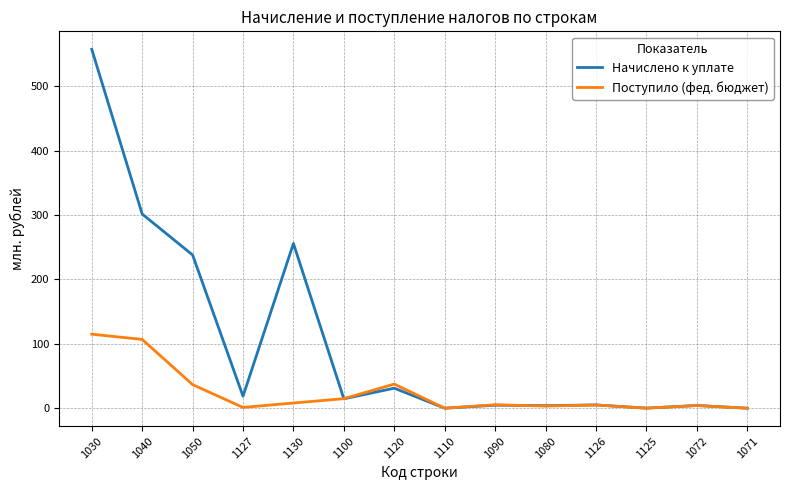

How many lines are shown in the chart?

2